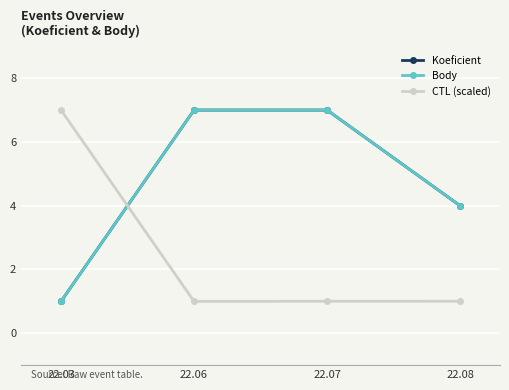

What is the average value of the CTL (scaled) series?

2.5